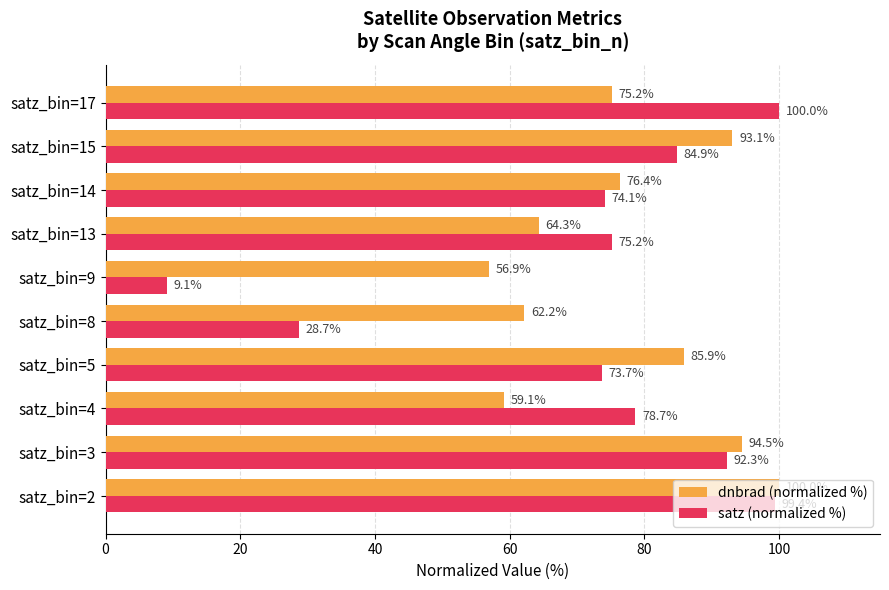

Which series has the largest total across all categories?

dnbrad (normalized %)